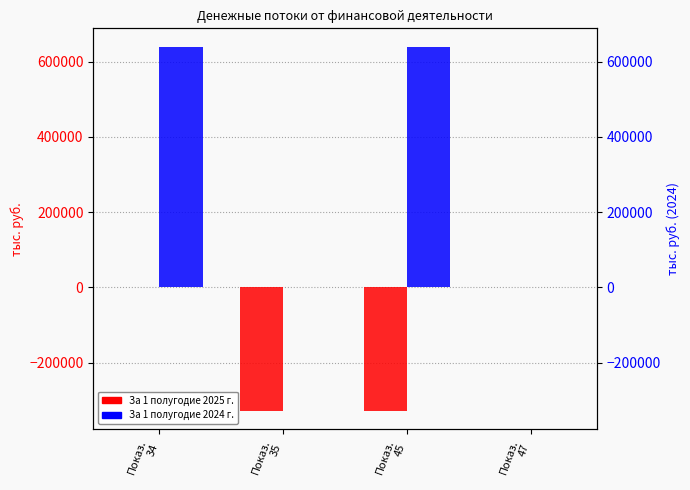

How many bars are there in each group?

2